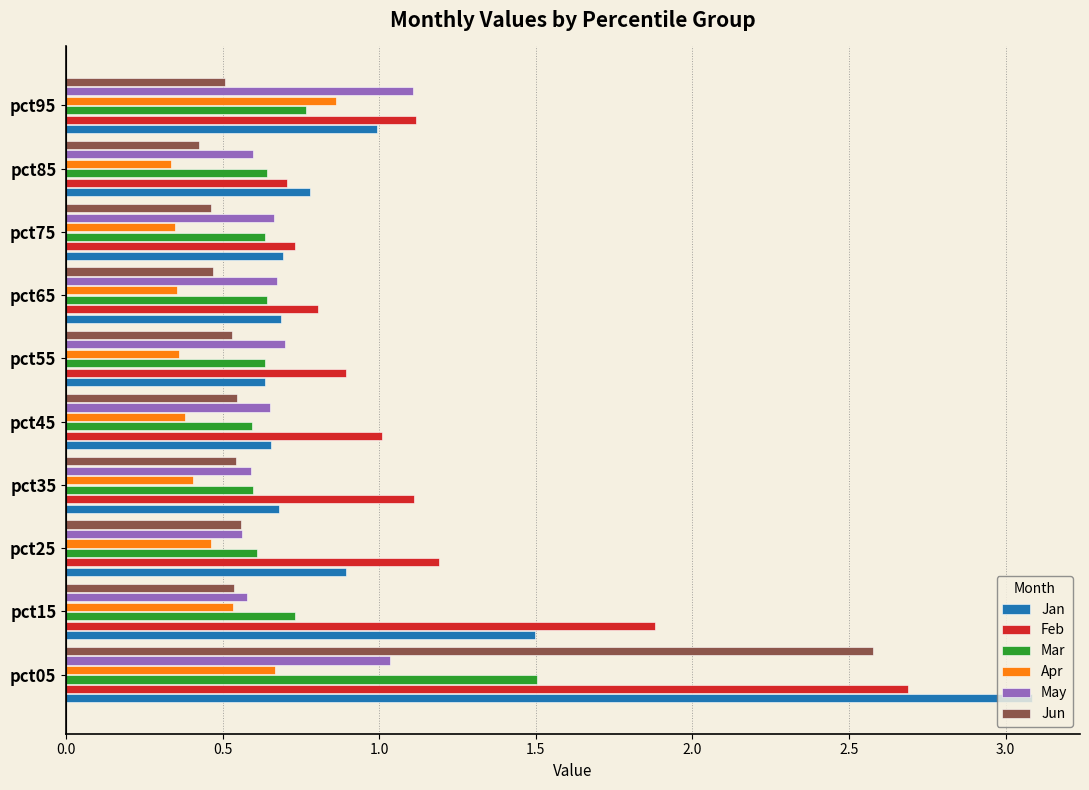

Which category has the highest value in the Apr series?

pct95